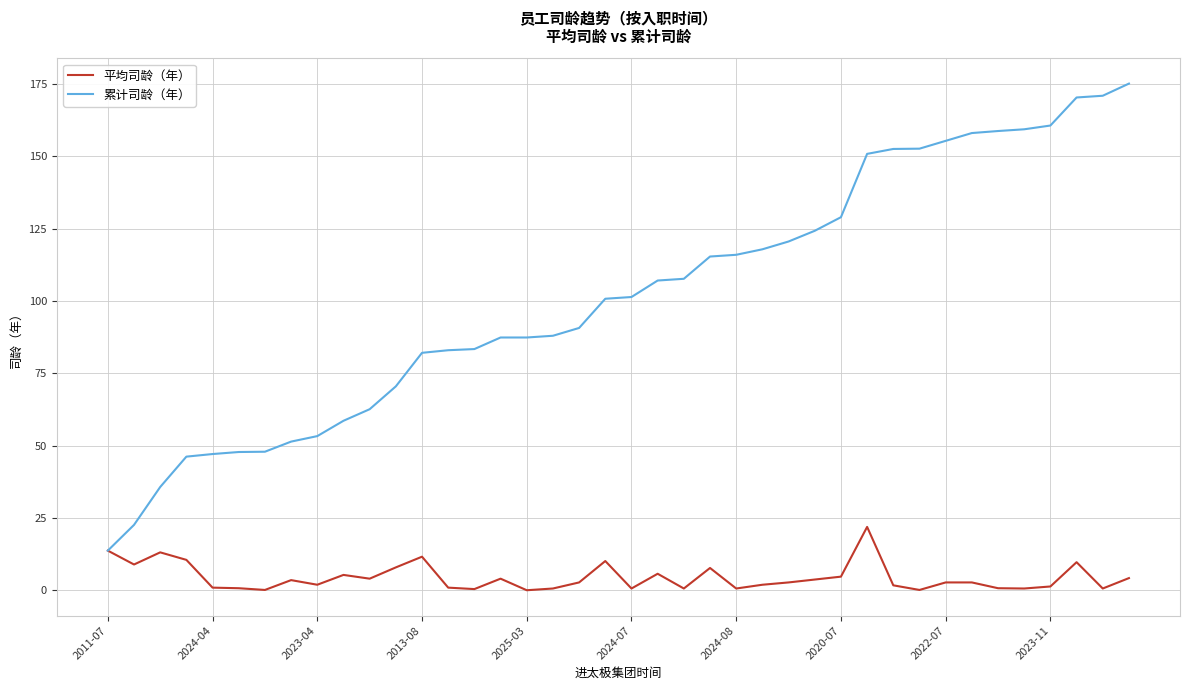

Rank the series by their maximum value, from lowest to highest.

平均司龄（年）, 累计司龄（年）